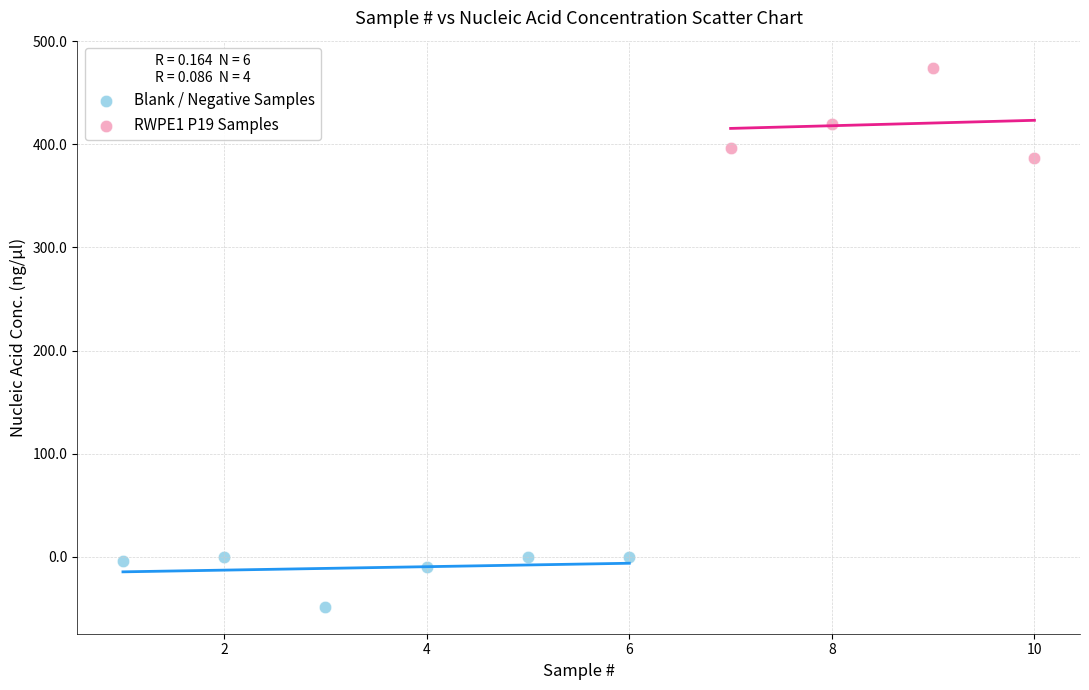

Which series contains the highest Y value?

RWPE1 P19 Samples